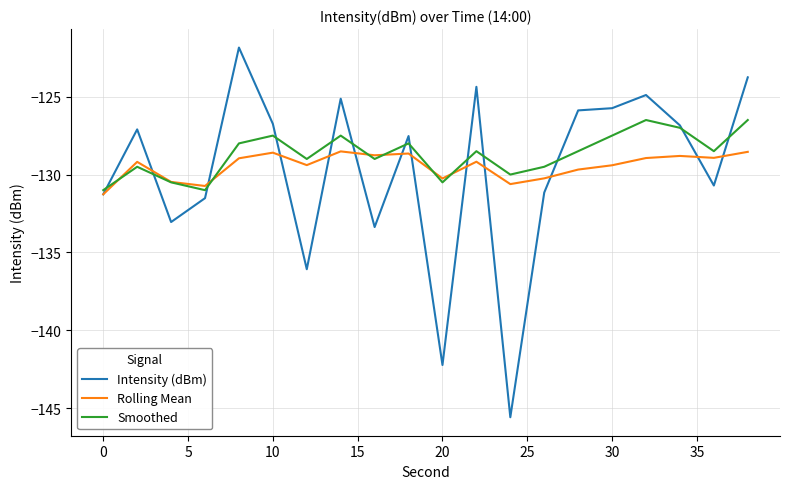

Which series has the largest range (max minus min)?

Intensity (dBm)